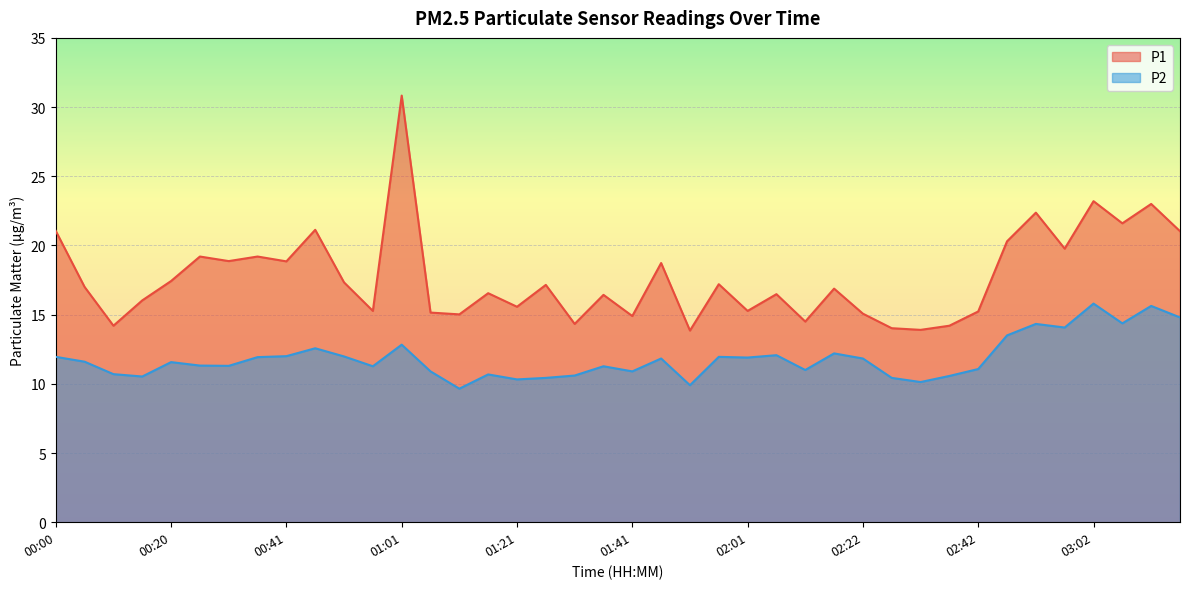

What are all the series names shown in the legend?

P1, P2